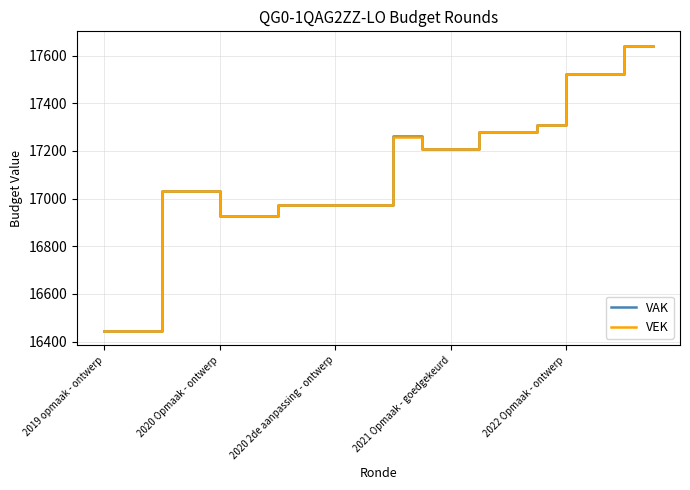

What is the maximum value shown in the chart?

17642